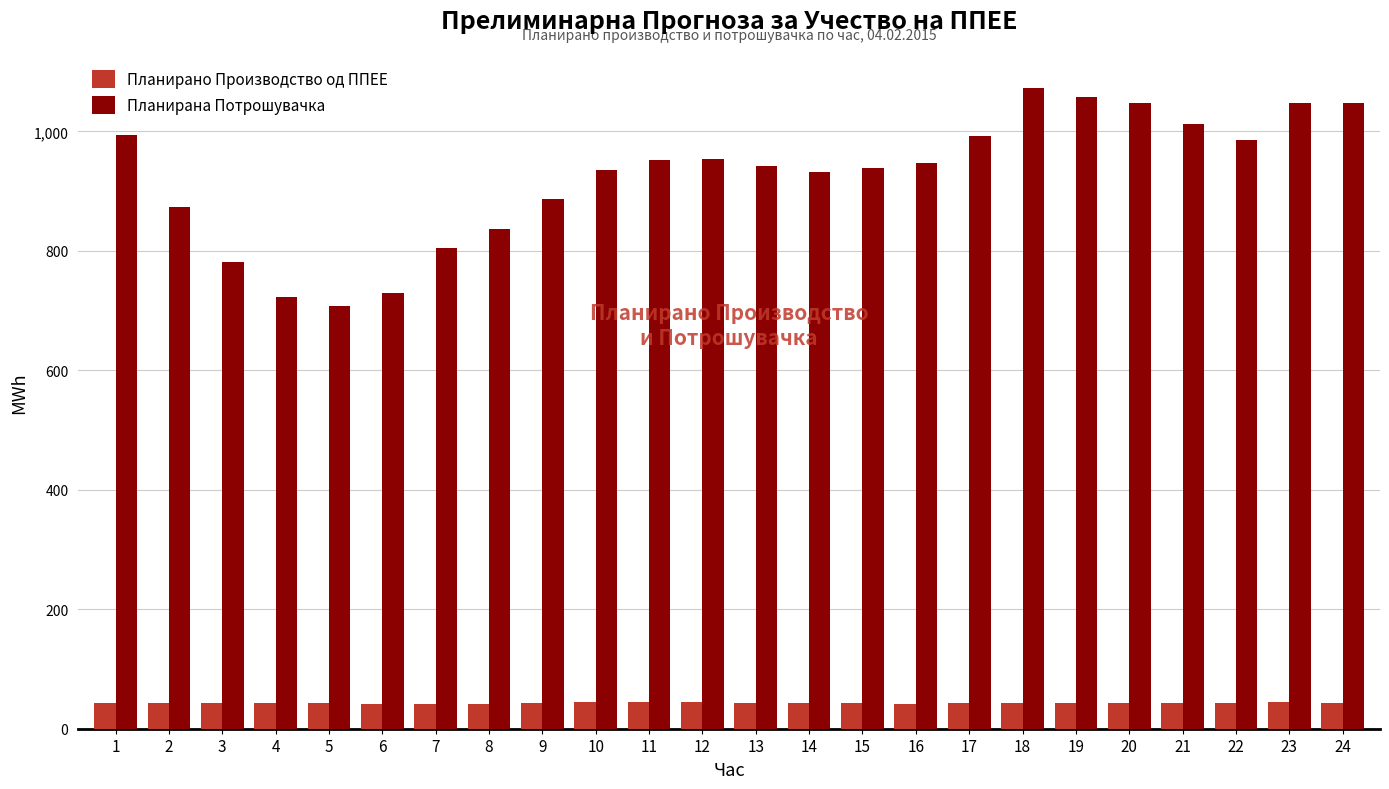

What is the smallest value displayed?

41.0